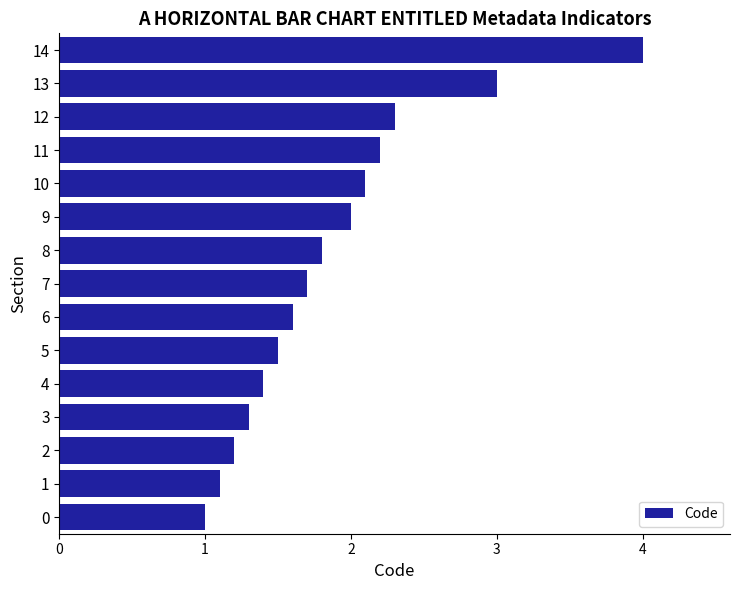

Does the chart contain any negative values?

No